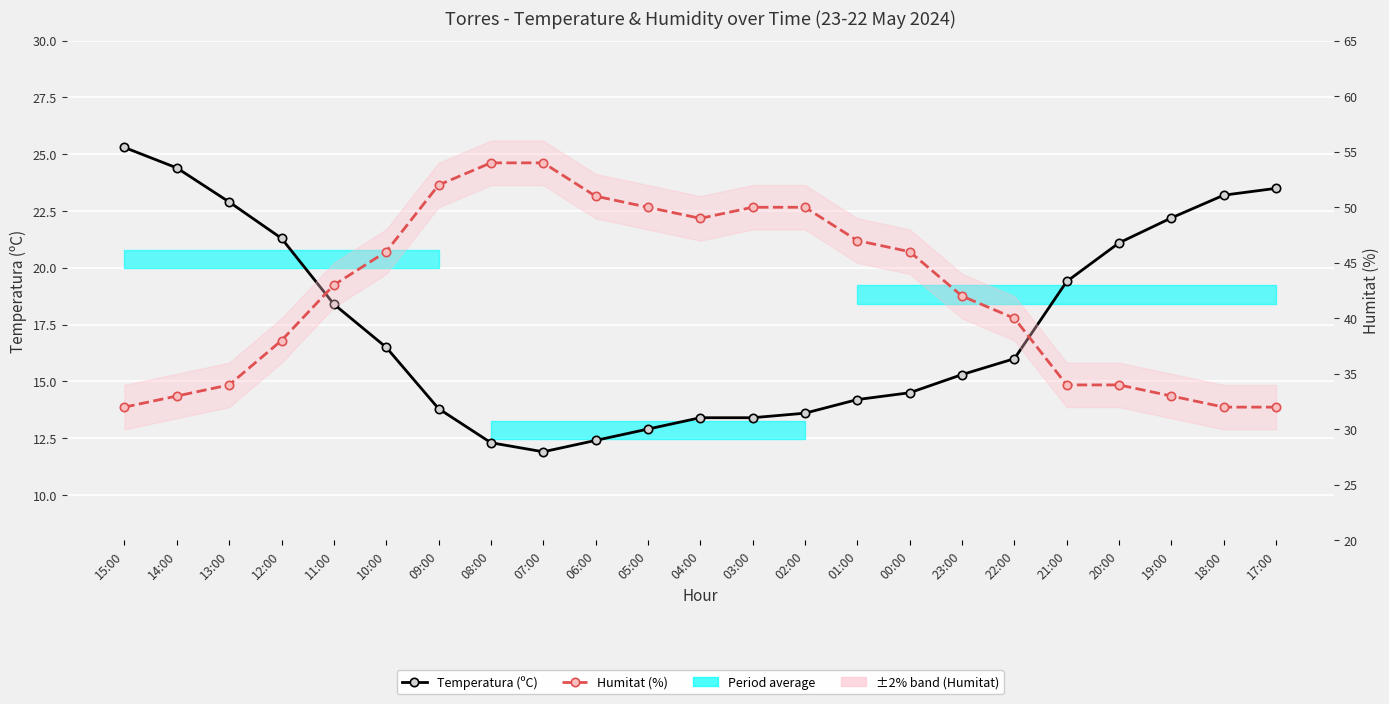

Does the chart display data point markers on the line(s)?

Yes